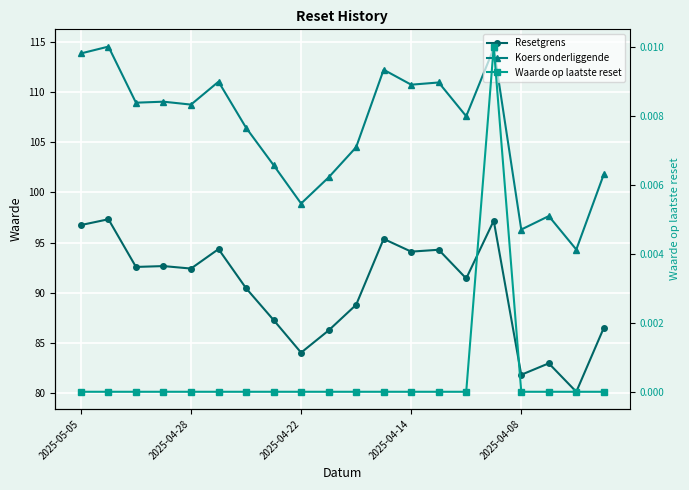

Is it true that Waarde op laatste reset equals 0.0 at 2025-04-22?

True